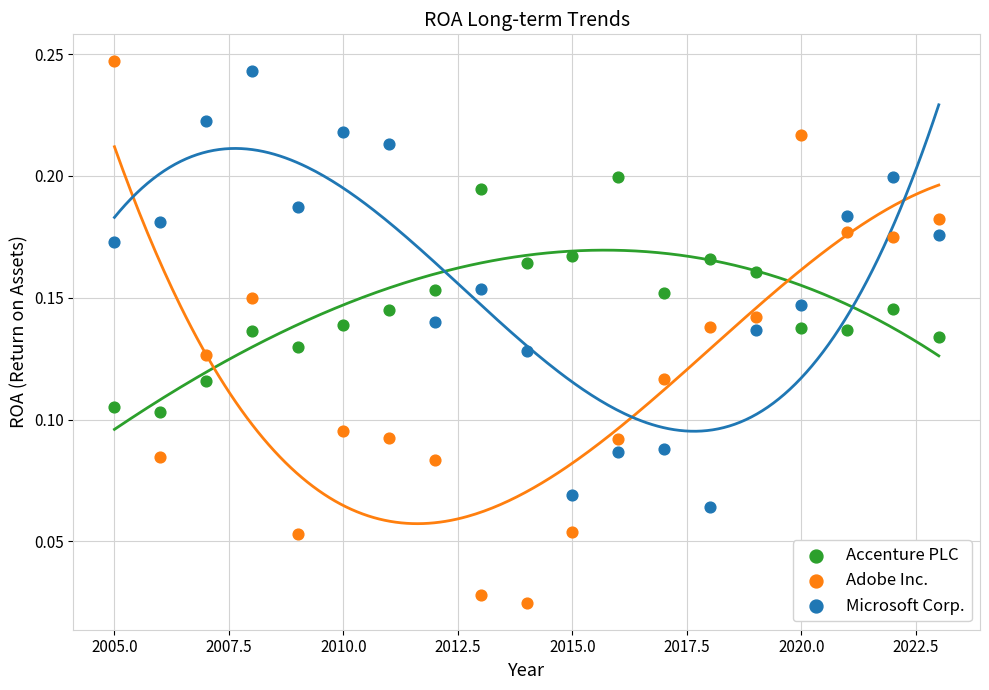

What is the X range (max minus min) for the scatter plot?

18.0